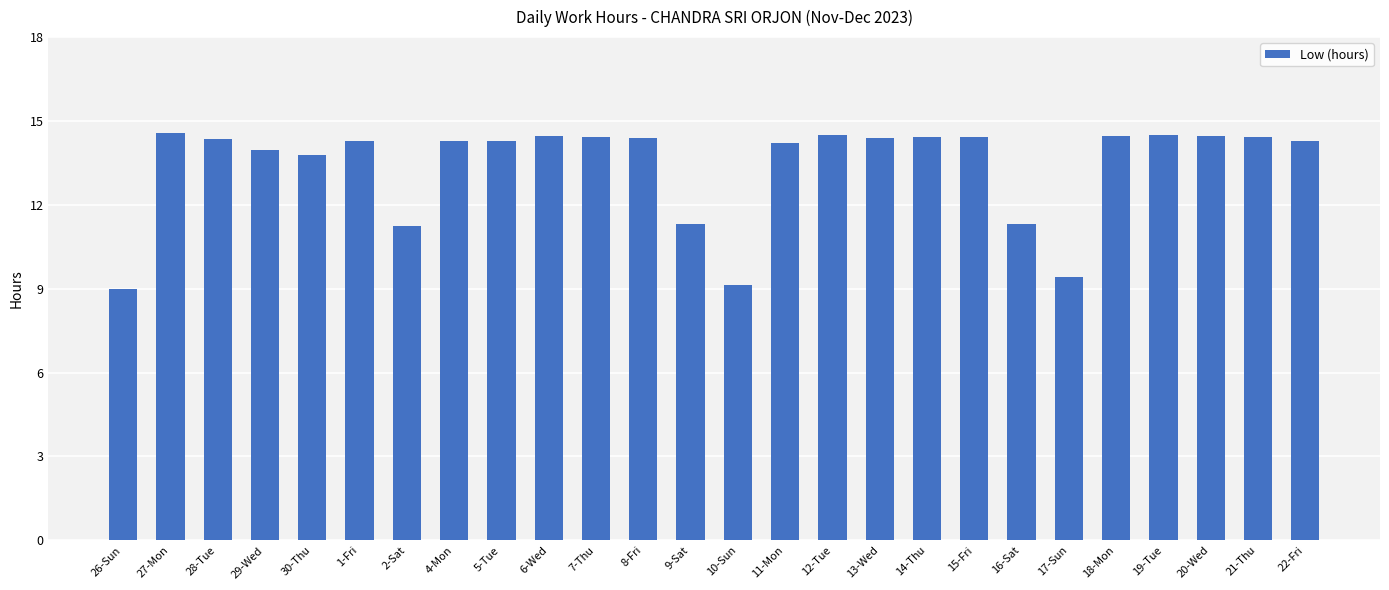

True or false: the data shows 20.5 at 7-Thu.

False